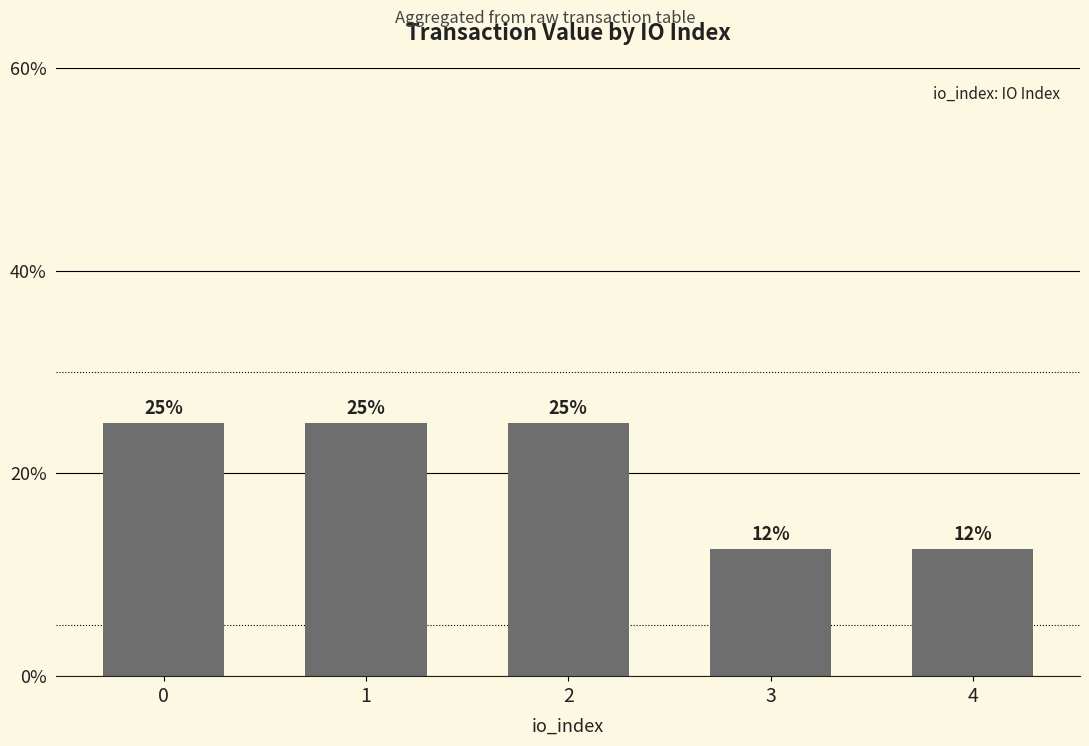

The value at 1 is 25.0. True or false?

True